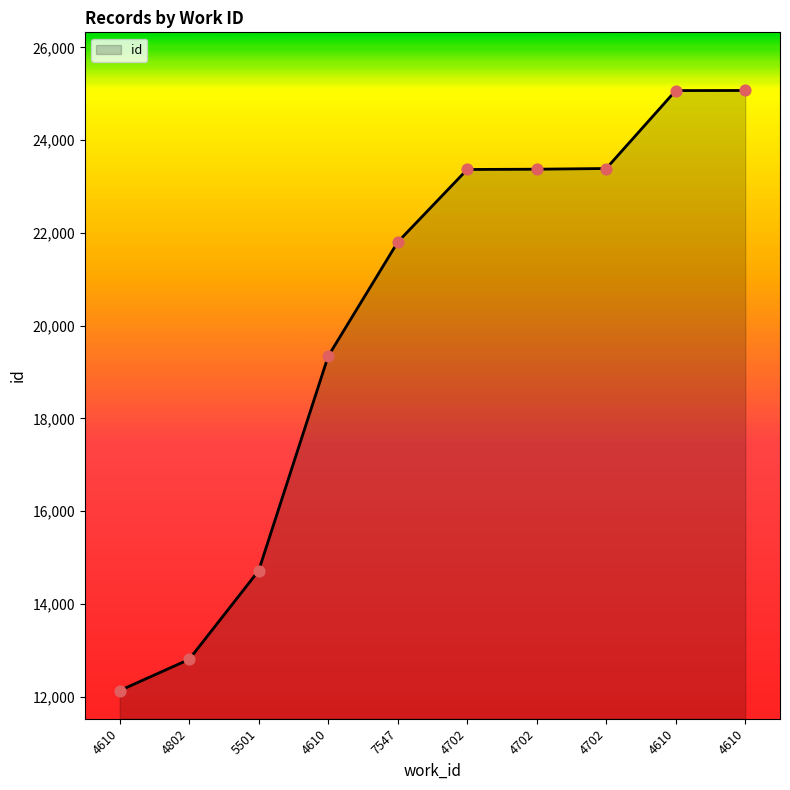

What is the change in value from 4702 to 4702?

+6